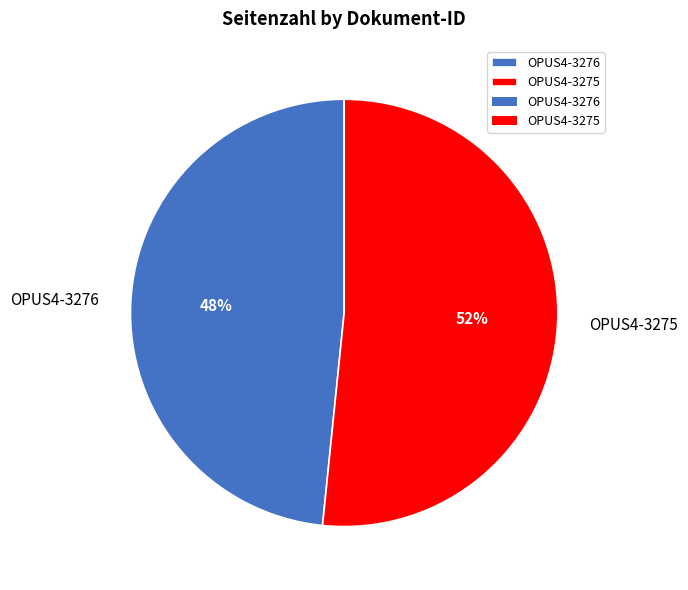

How many slices are in this pie chart?

2